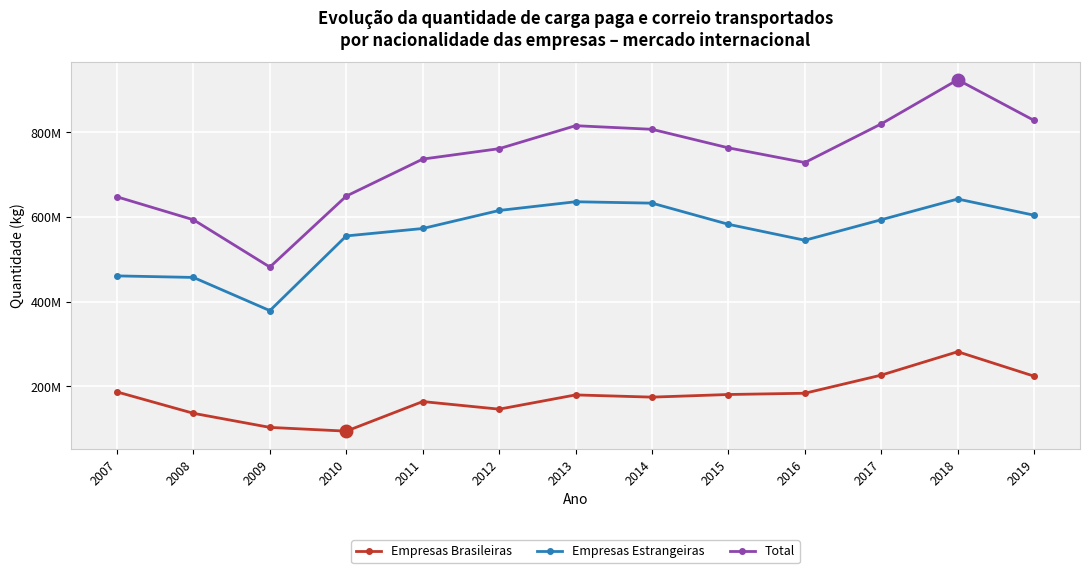

Where is the first local maximum for Empresas Brasileiras?

2011